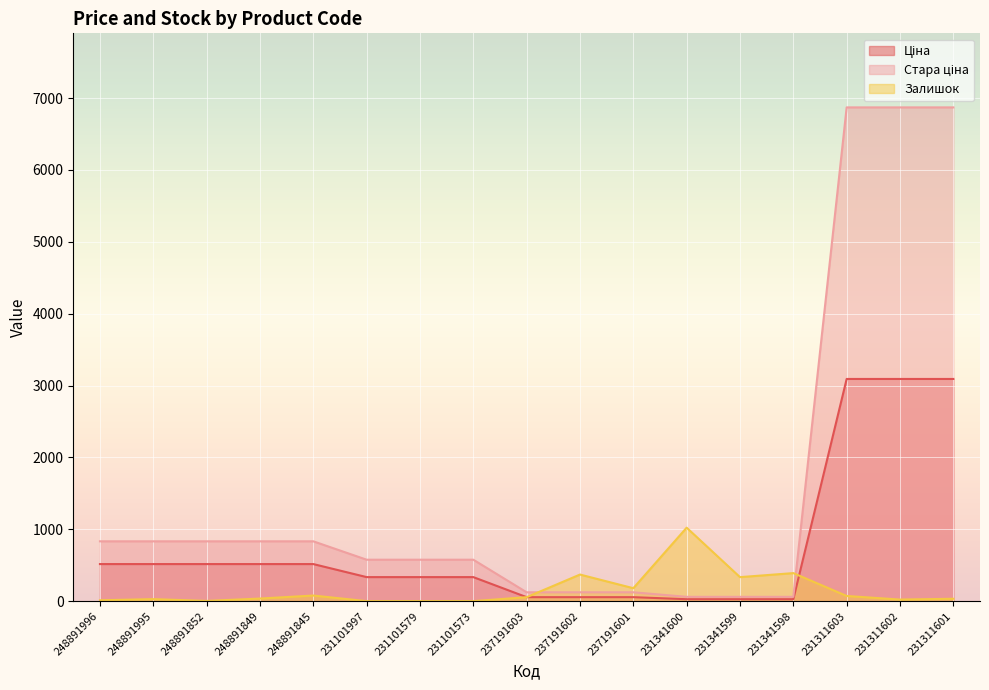

At how many categories does at least one series exceed 4222?

3